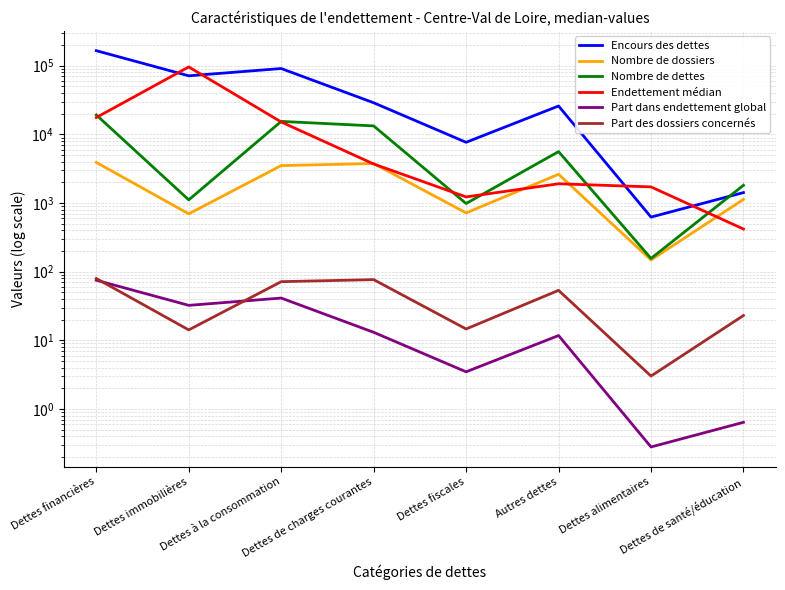

How many data points in Nombre de dettes are above 5610?

3